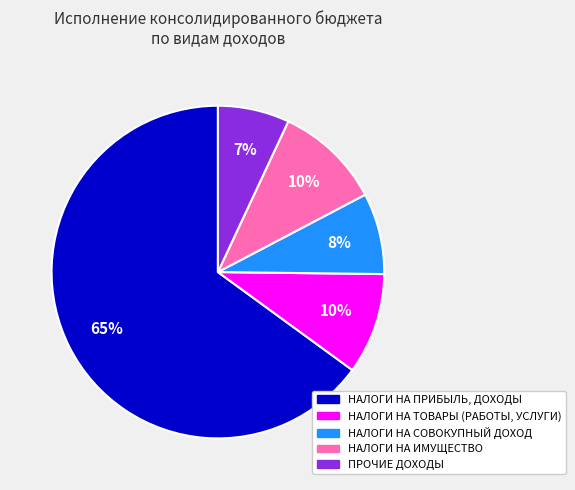

To the nearest percent, what is the difference between the largest and smallest slice percentages?

58%